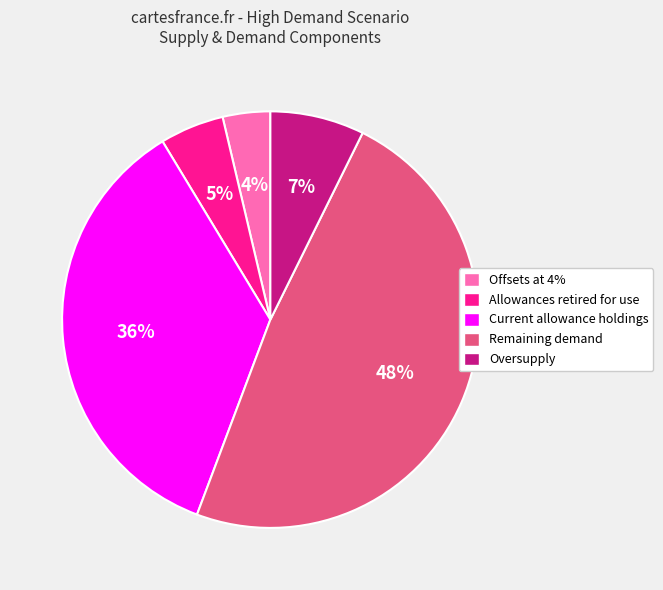

To the nearest percent, what is the difference between the Allowances retired for use and Oversupply slice percentages?

2%